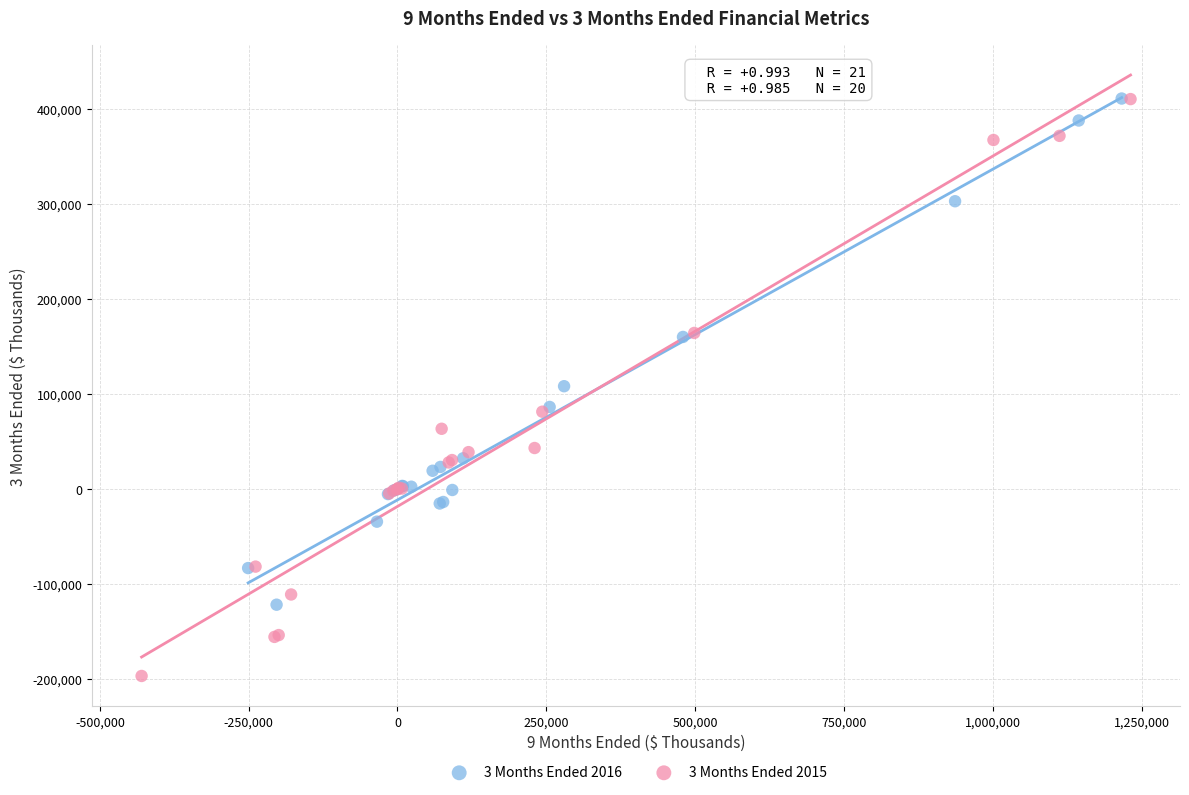

What are all the series names shown in the legend?

3 Months Ended 2016, 3 Months Ended 2015